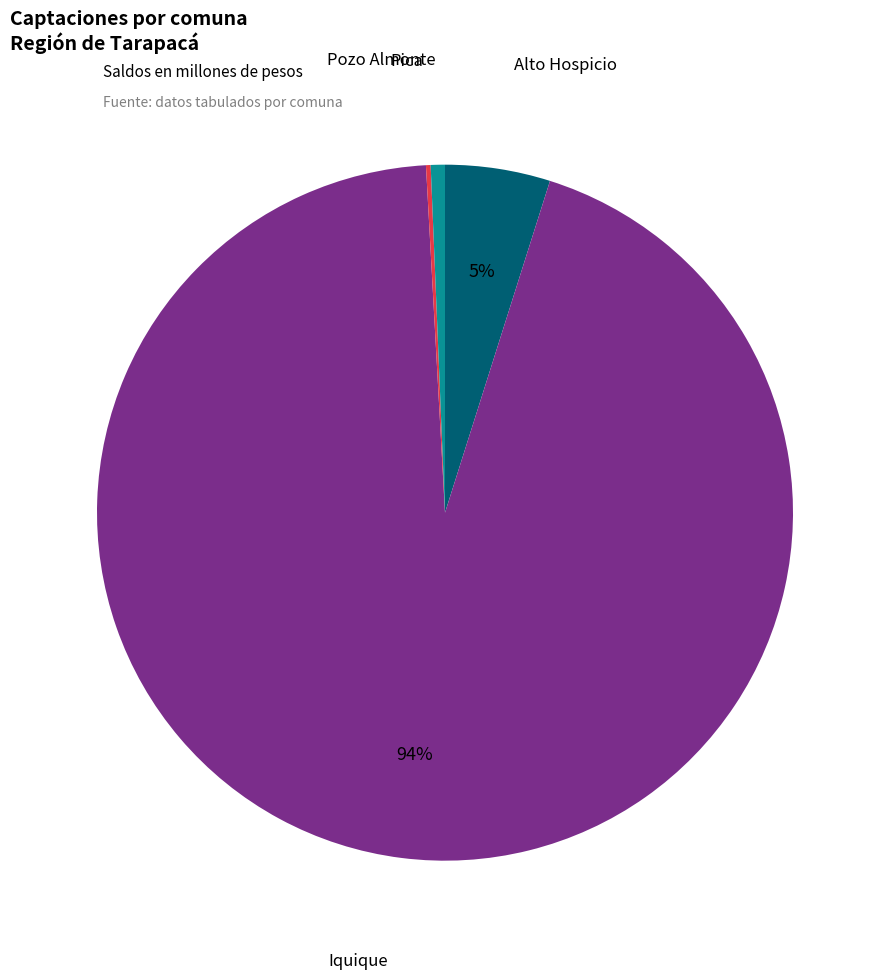

Is there a majority slice in this chart?

Yes